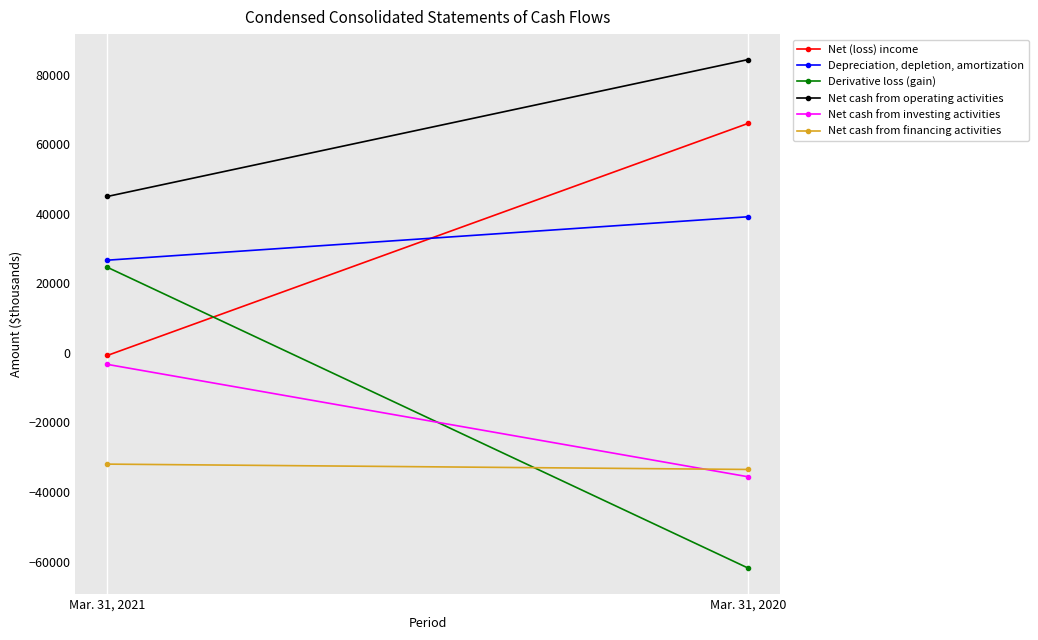

What is the difference between the maximum and minimum values in the Net cash from investing activities series?

32316